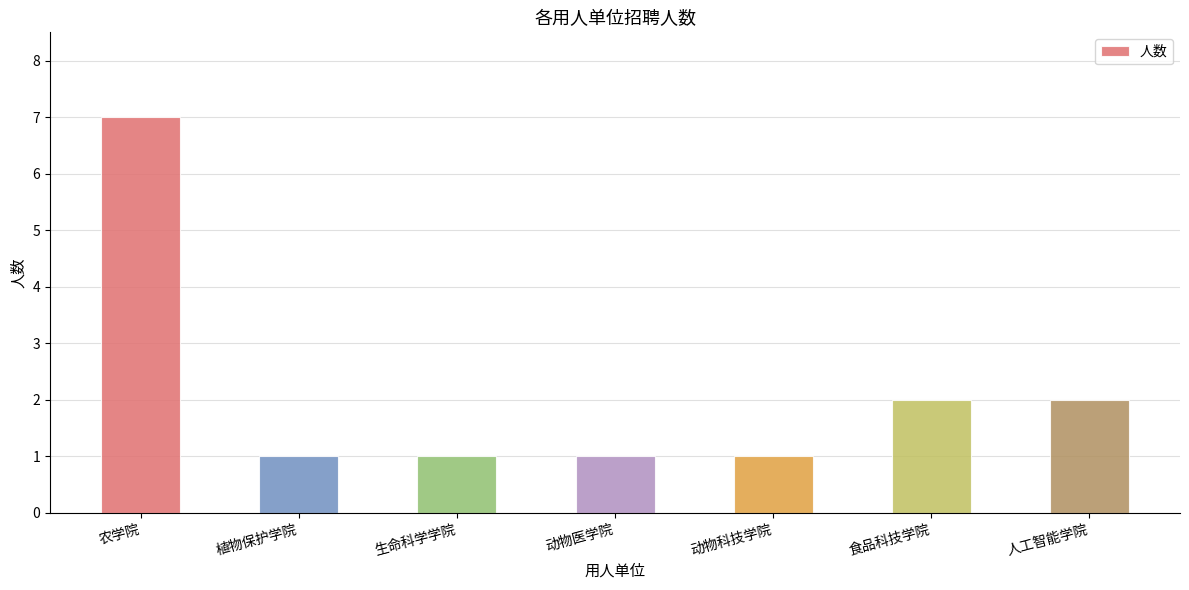

Is it true that the value at 生命科学学院 is 1?

True